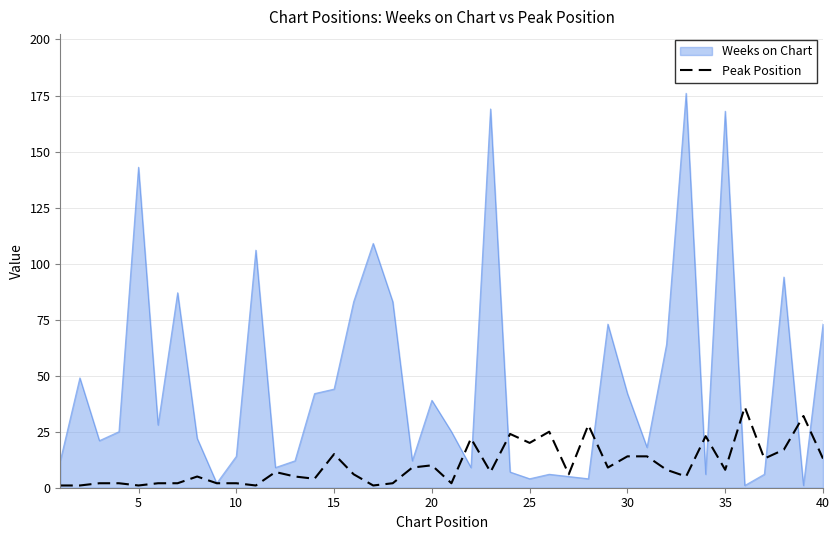

Which series has the largest total across all categories?

Weeks on Chart